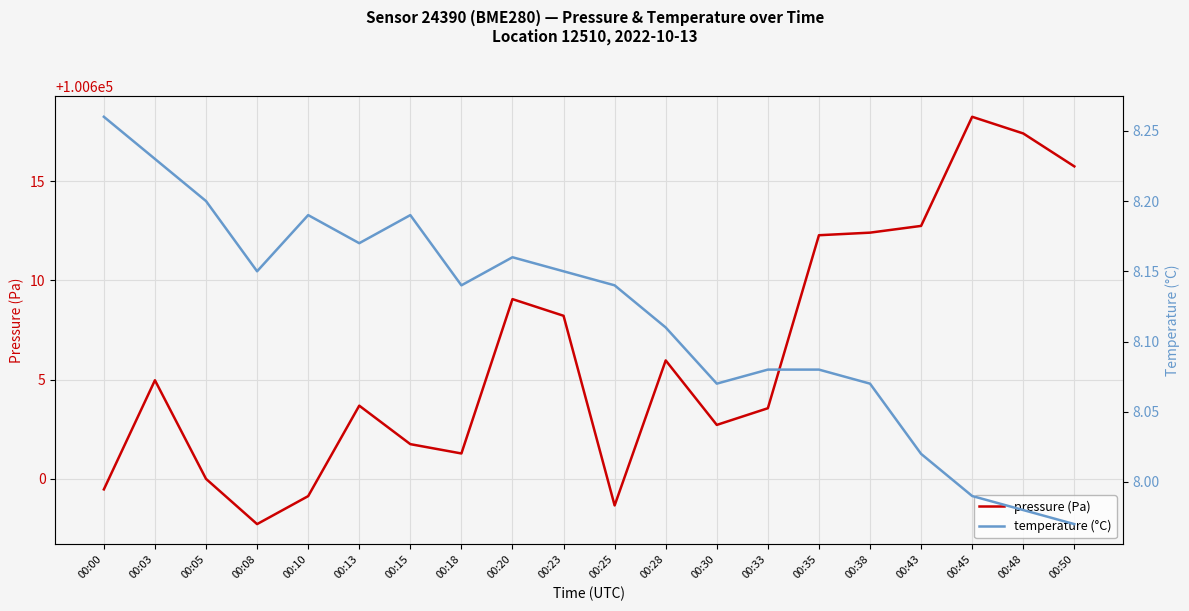

The value of temperature (°C) at 00:33 is 8.1. True or false?

True